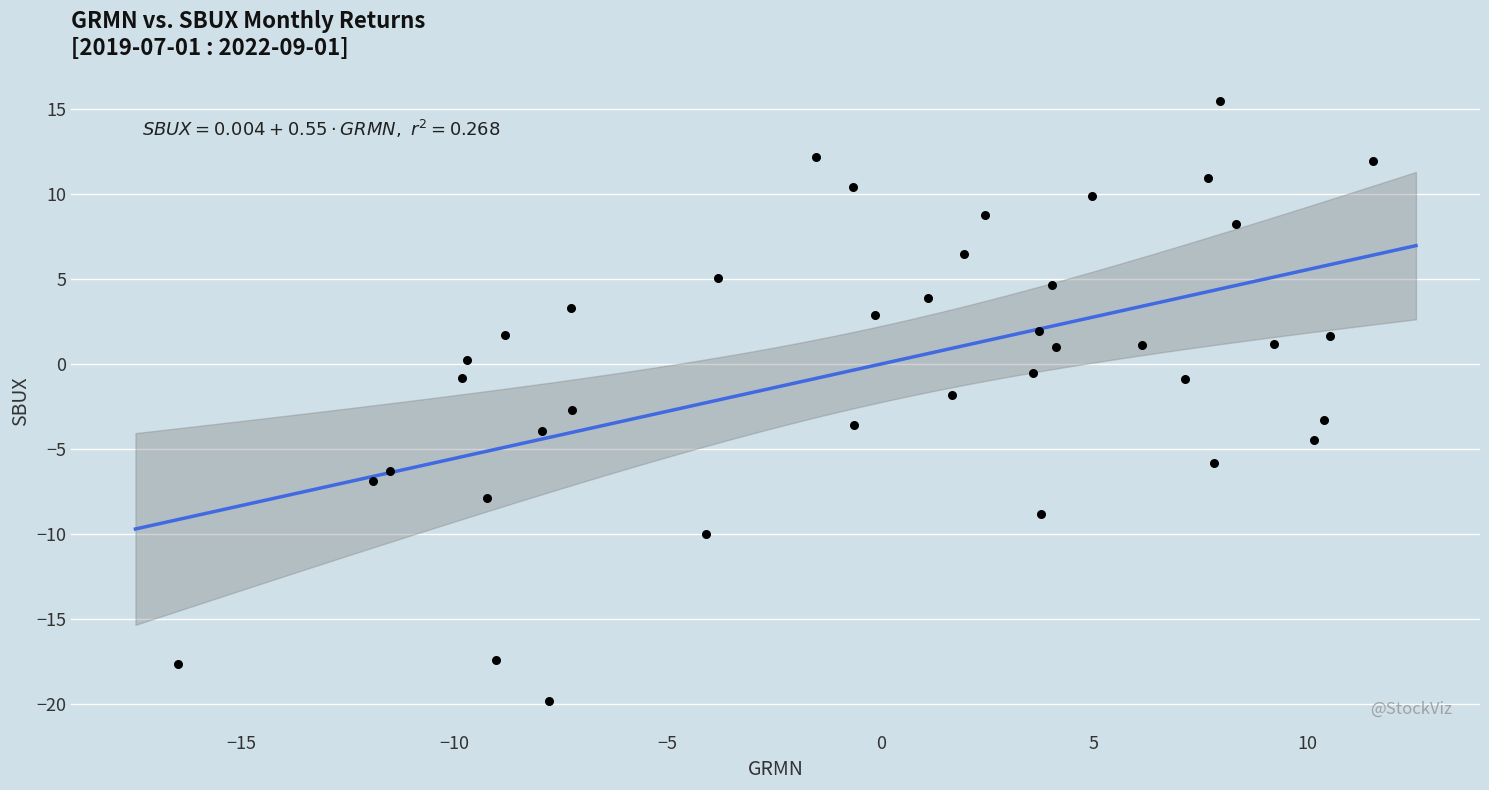

What is the range of Y values (max minus min)?

35.2